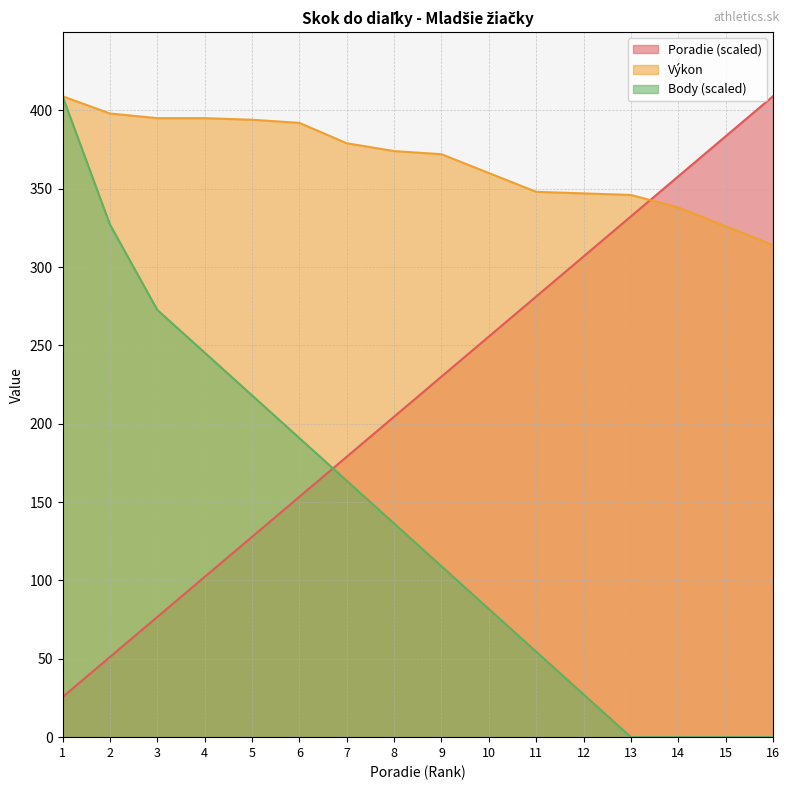

How many values in the Výkon series exceed 374?

7